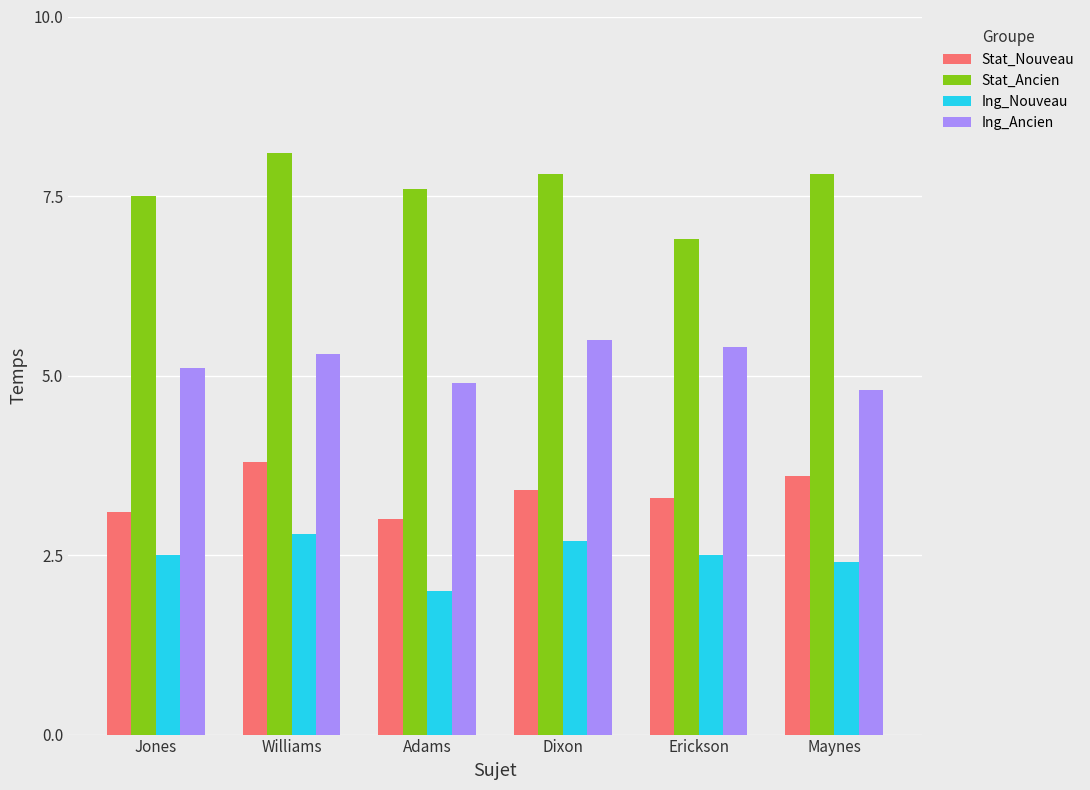

Between Jones and Maynes, which series saw the biggest shift?

Stat_Nouveau